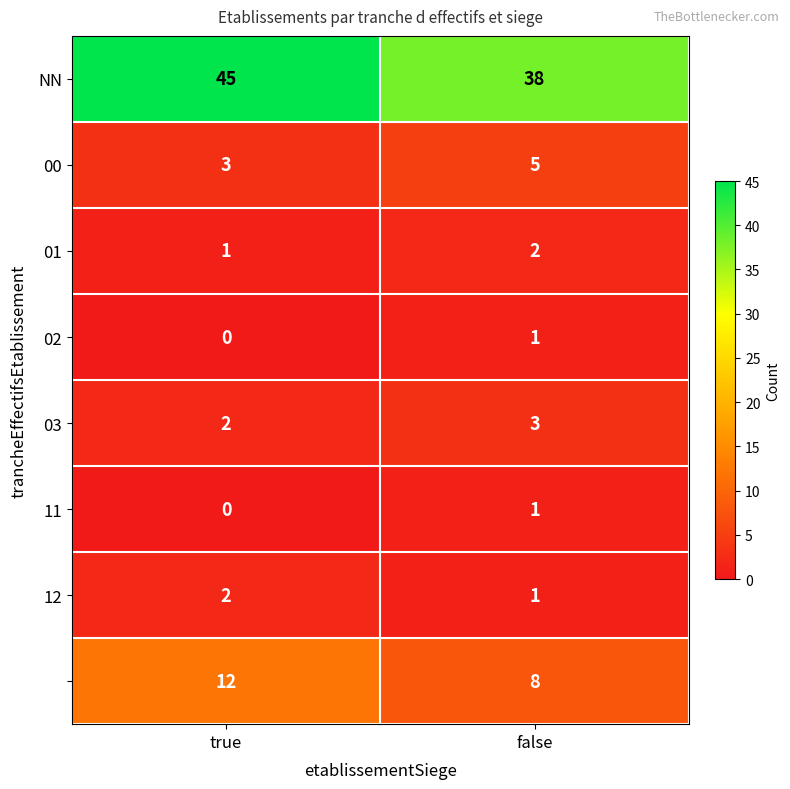

What is the difference between the highest and lowest values at false?

37